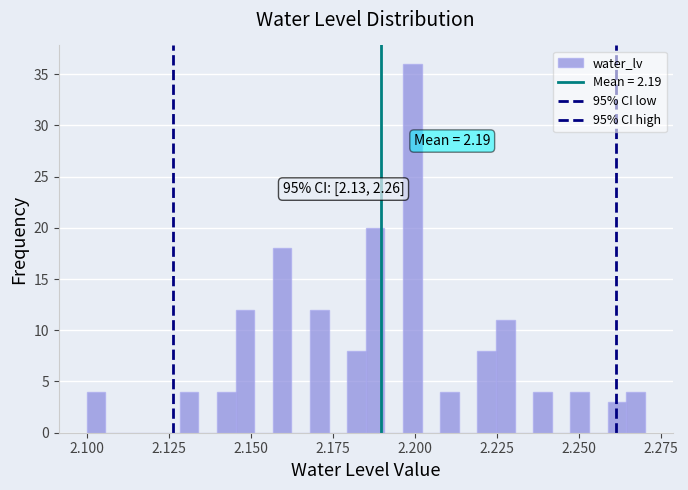

Around what value on the x-axis is the tallest bar? Give the approximate position of its centre, as read against the axis.

2.200